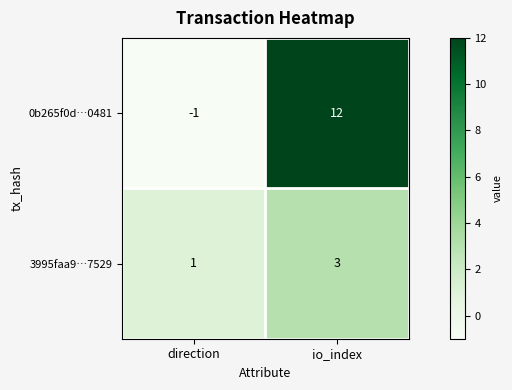

The 0b265f0d…0481 series shows -2 at direction. True or false?

False